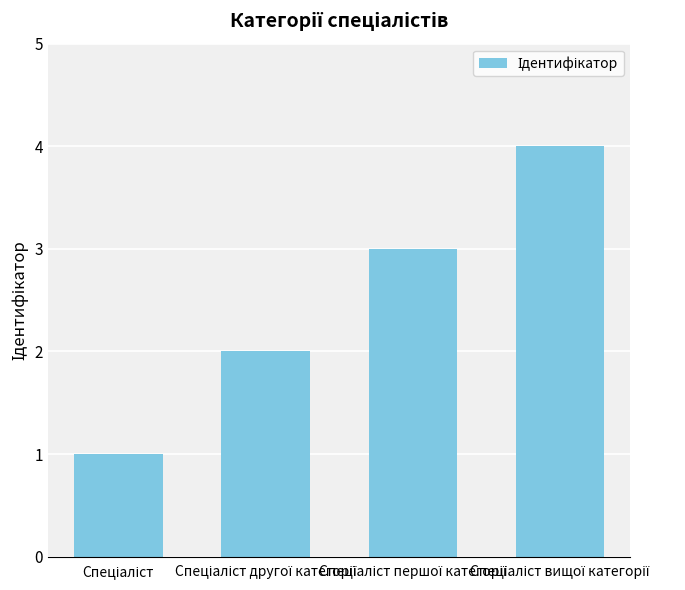

What is the difference between the maximum and minimum values?

3